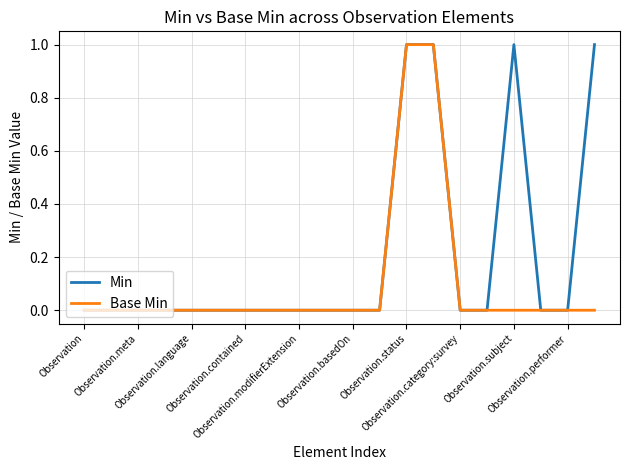

Which series has the largest total across all categories?

Min